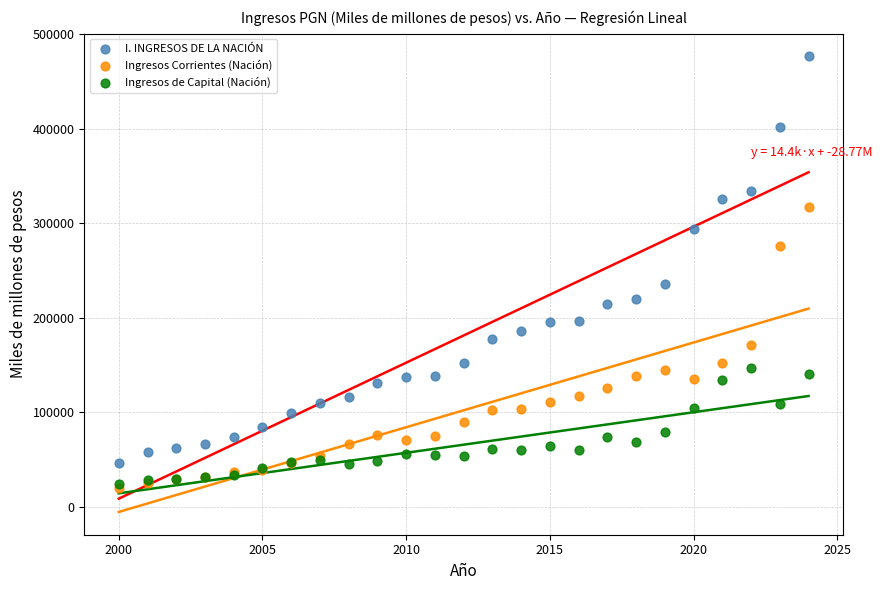

Across all series, what Y value is closest to 248092?

235556.4